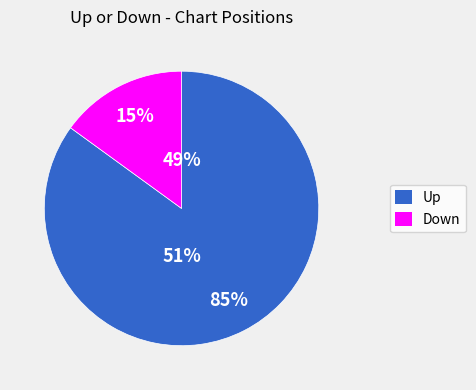

Does up account for over 50% of the chart?

Yes